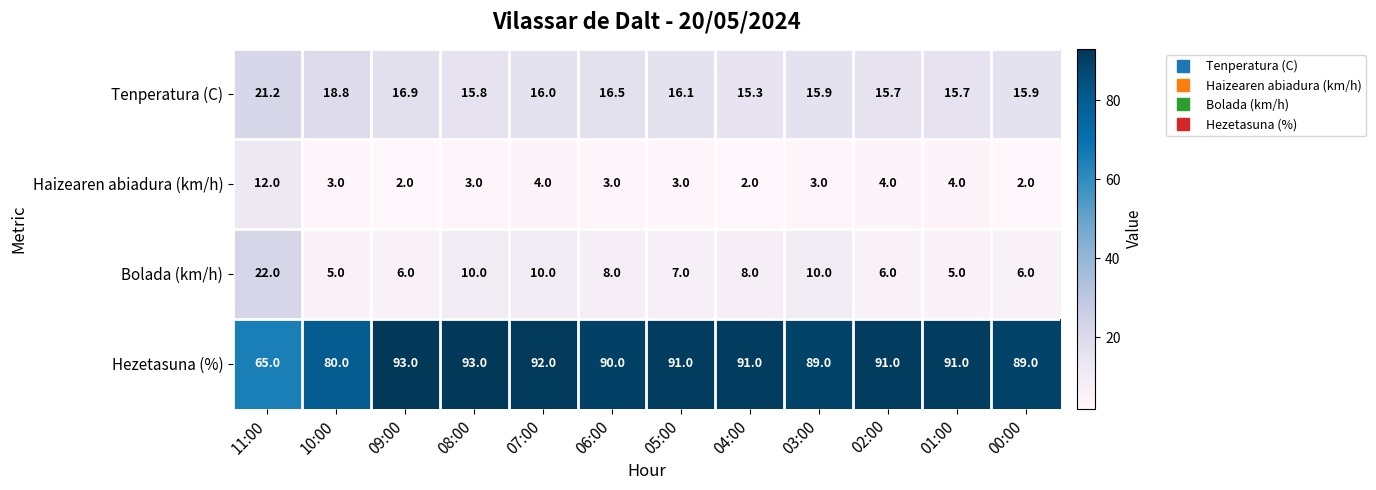

At which category is the sum across all series the highest?

07:00